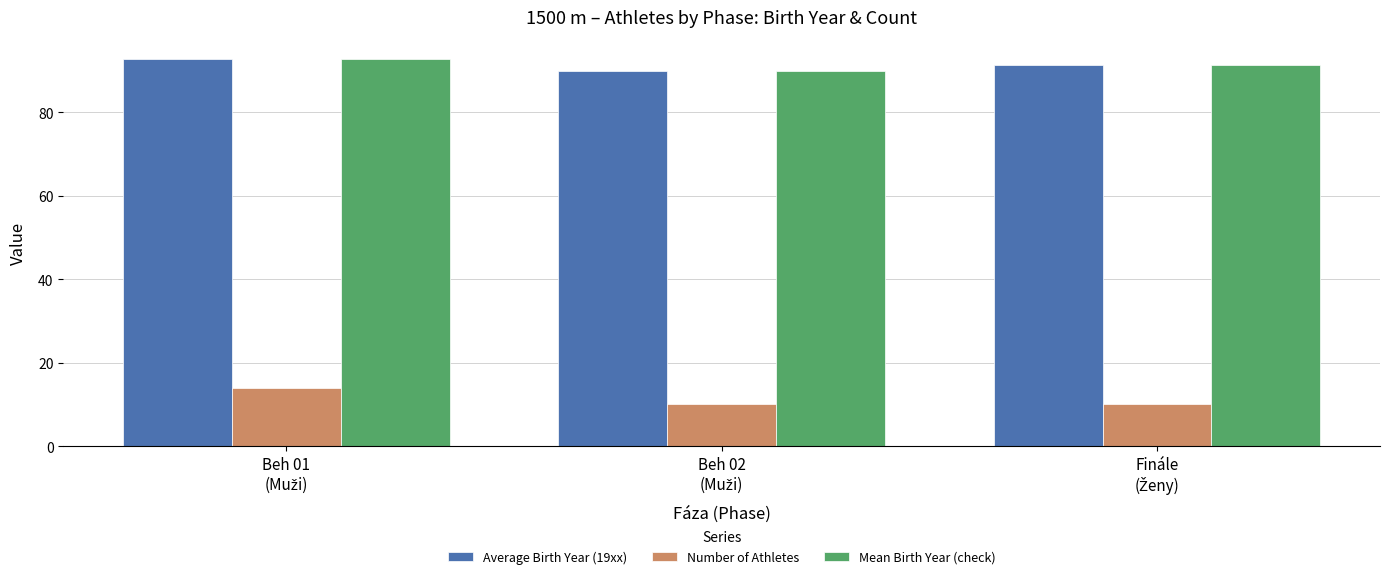

What is the greatest value displayed?

92.7